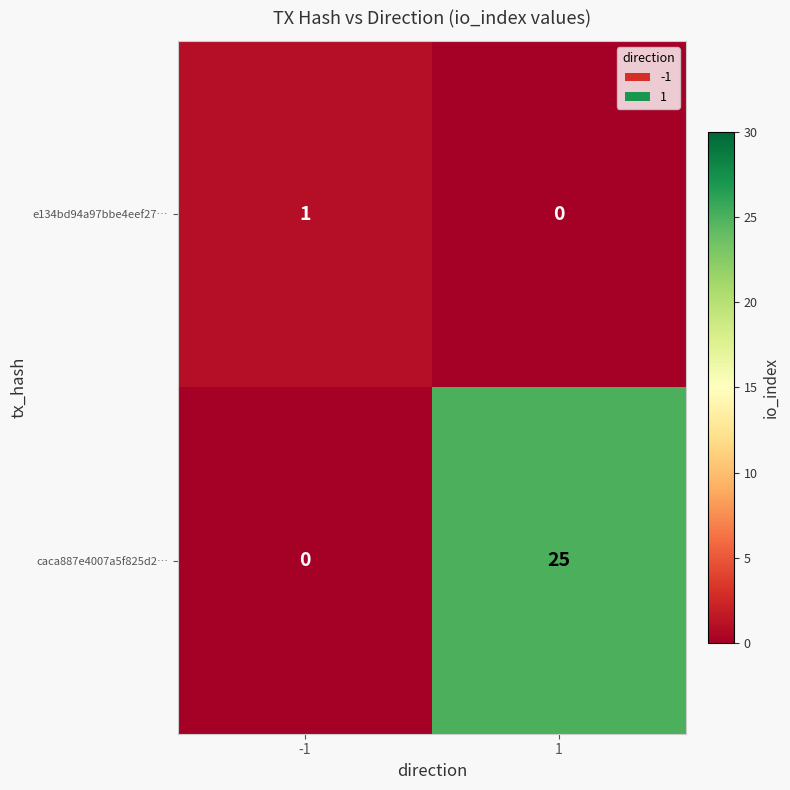

How many series are shown in this chart?

2